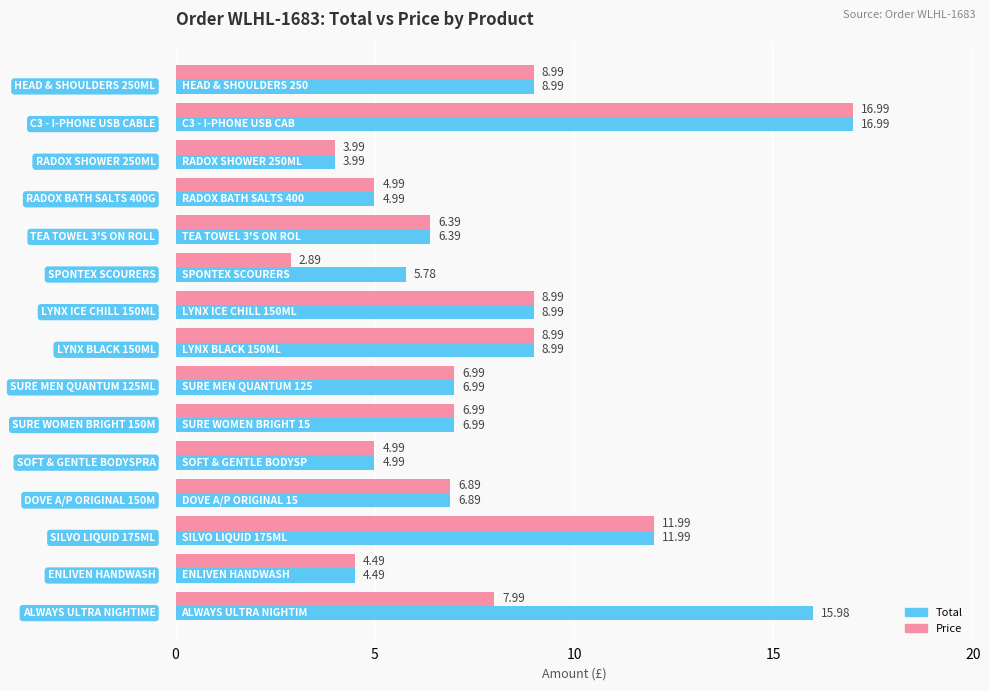

Which series has the largest total across all categories?

Total